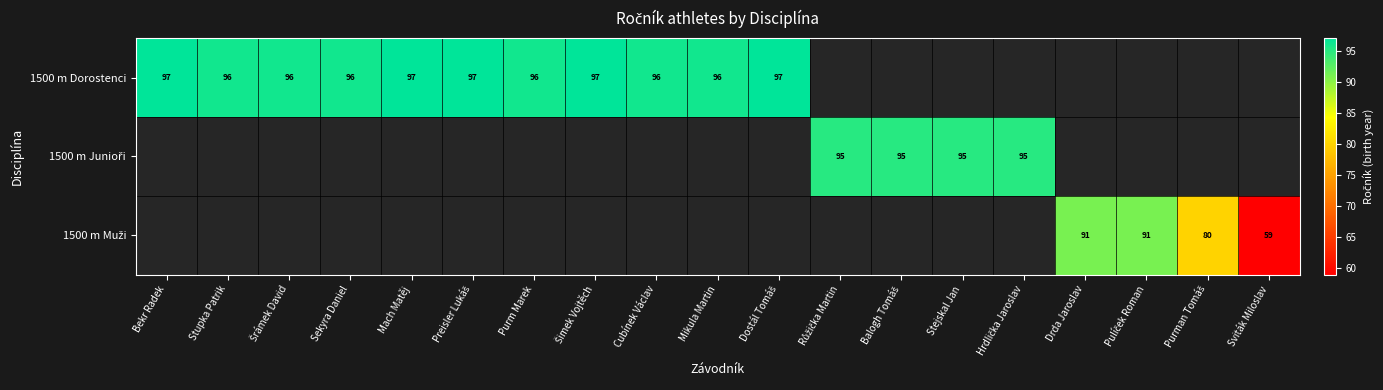

Rank the series by their maximum value, from lowest to highest.

1500 m Muži, 1500 m Junioři, 1500 m Dorostenci